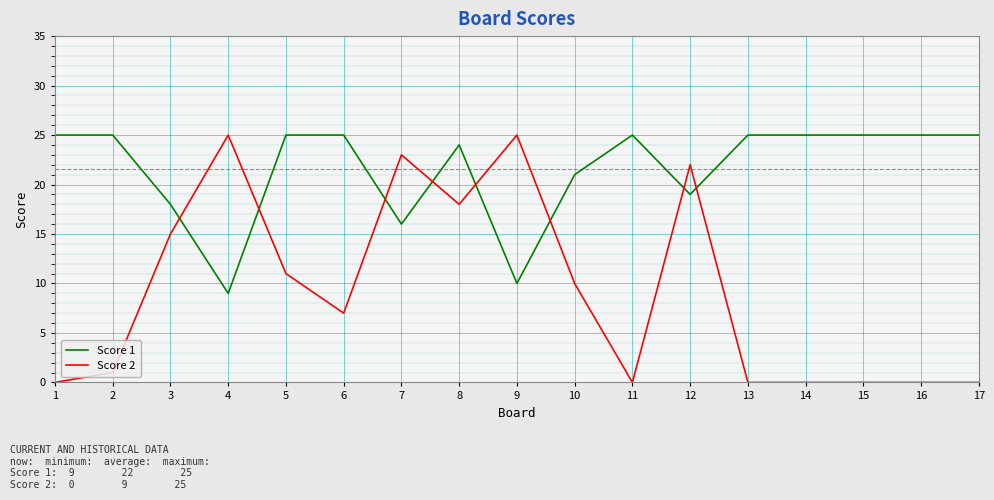

The value of Score 2 at 5 is 7. True or false?

False